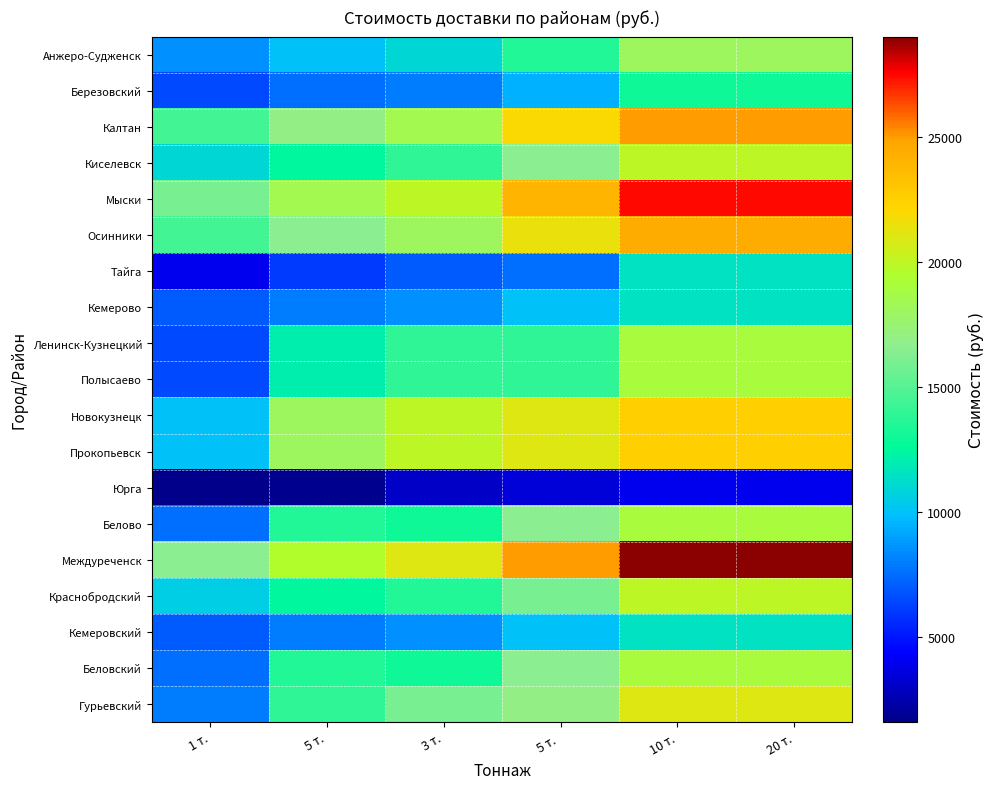

At 5 т., list the series in order from largest to smallest.

Междуреченск, Мыски, Новокузнецк, Прокопьевск, Калтан, Осинники, Гурьевский, Белово, Беловский, Киселевск, Краснобродский, Ленинск-Кузнецкий, Полысаево, Анжеро-Судженск, Кемерово, Кемеровский, Березовский, Тайга, Юрга